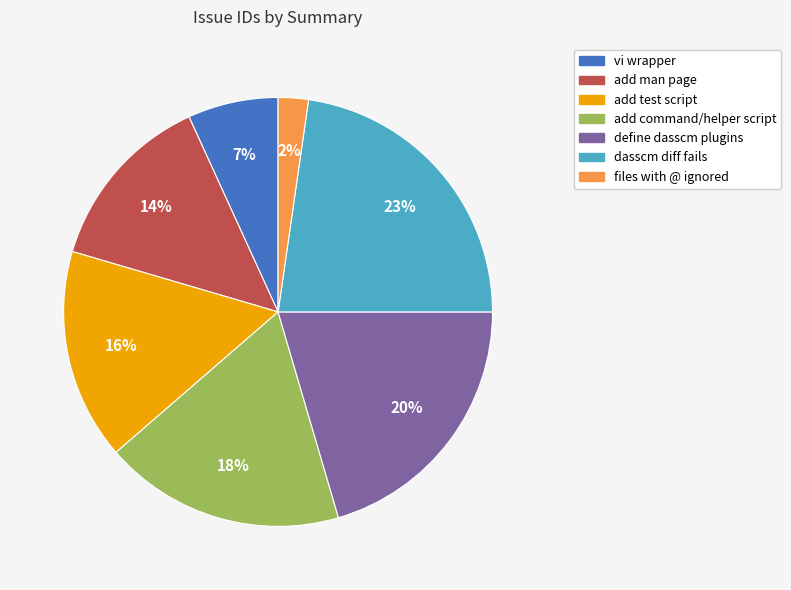

Between dasscm diff fails and files with @ ignored, which is larger?

dasscm diff fails